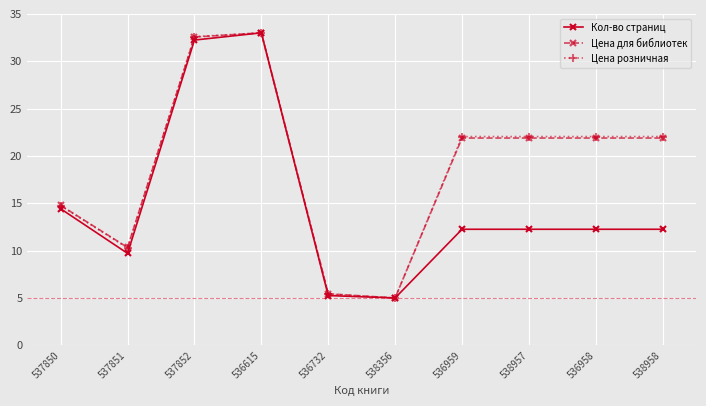

Between 537851 and 536958, which series saw the biggest shift?

Цена розничная